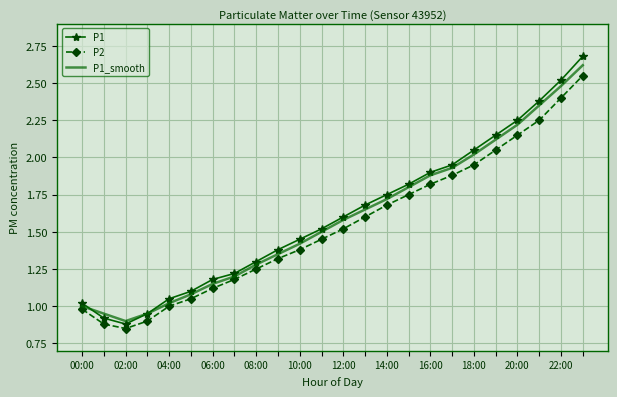

Which series has the widest spread of values?

P1